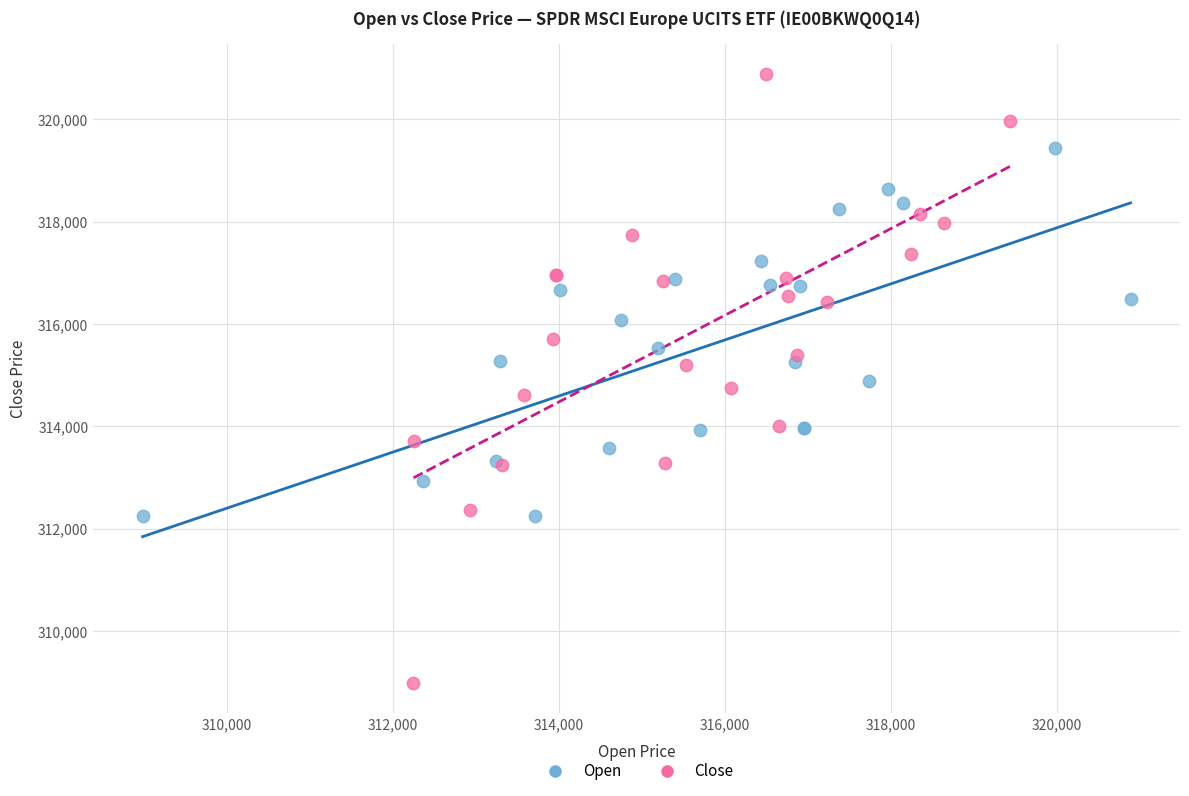

Which series has the largest Y range (max minus min)?

Close